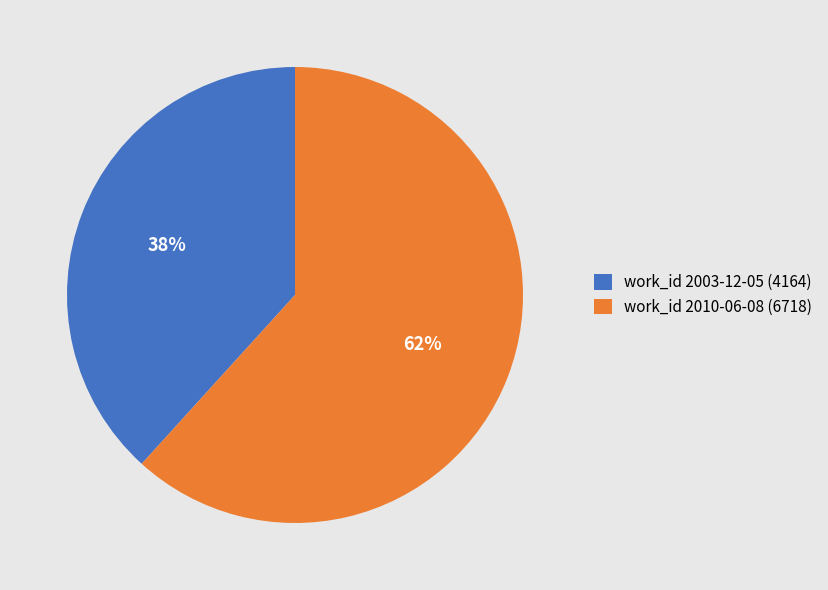

Is it true that work_id 2010-06-08 (6718) is 62% of the pie?

True